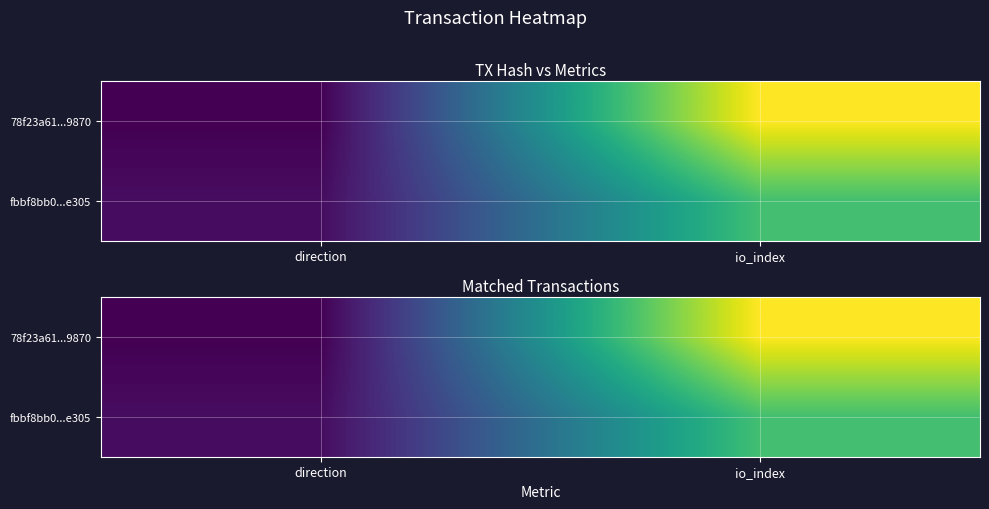

Which series has the widest spread of values?

78f23a61...9870